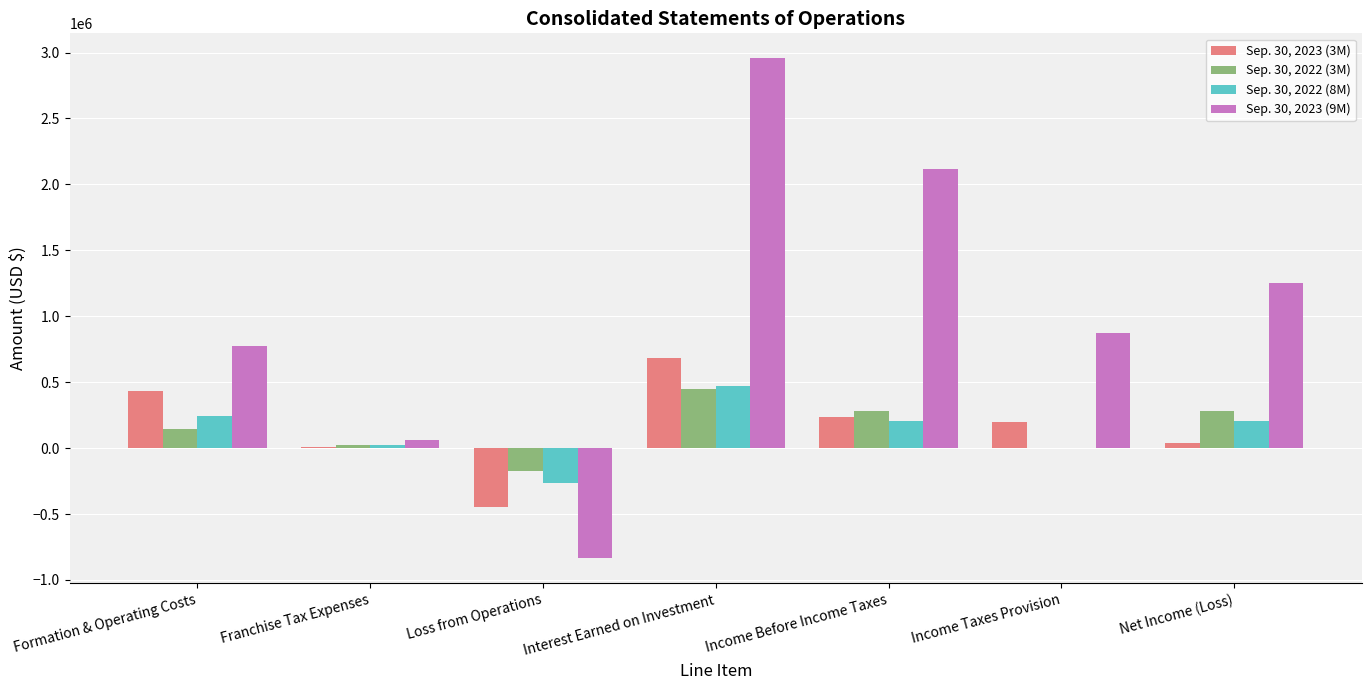

Between Loss from Operations and Income Taxes Provision, which series saw the biggest shift?

Sep. 30, 2023 (9M)